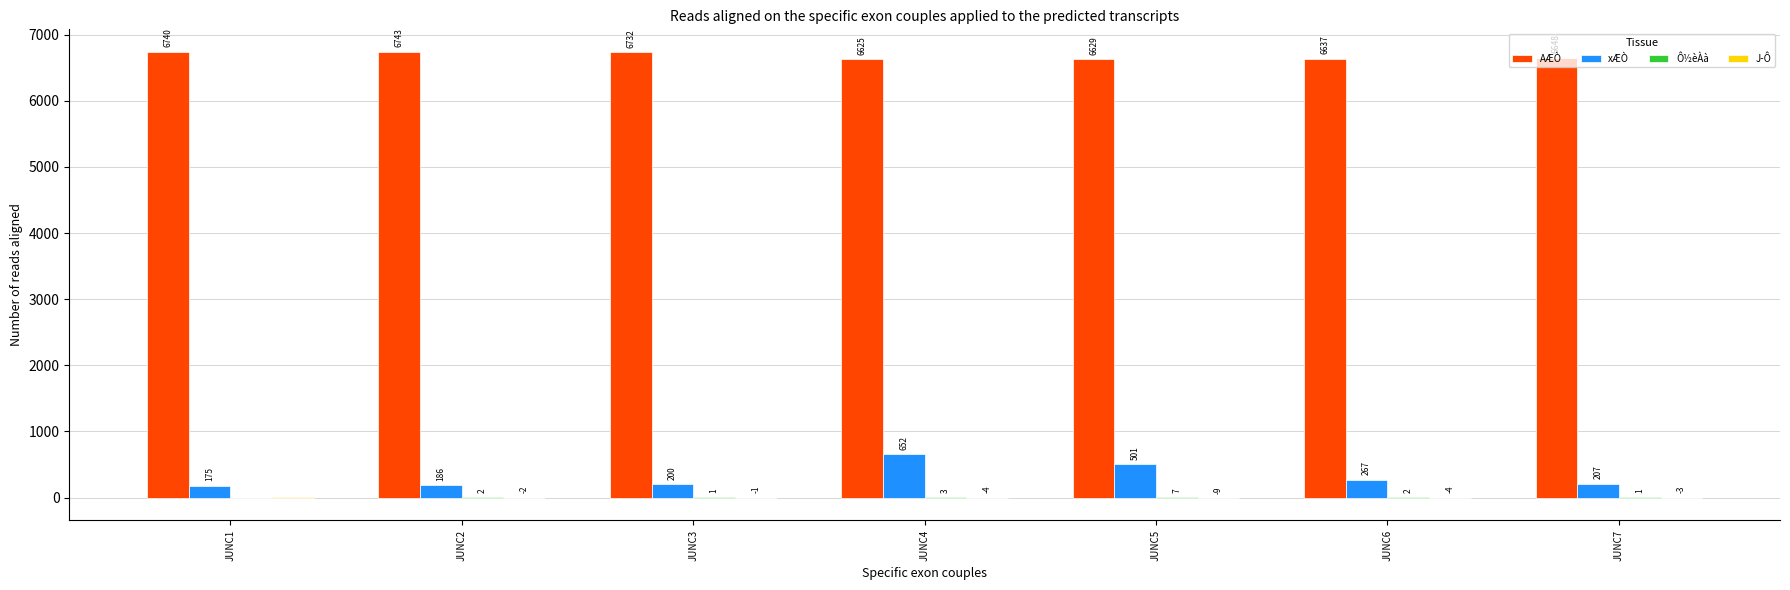

Are the bars horizontal?

No